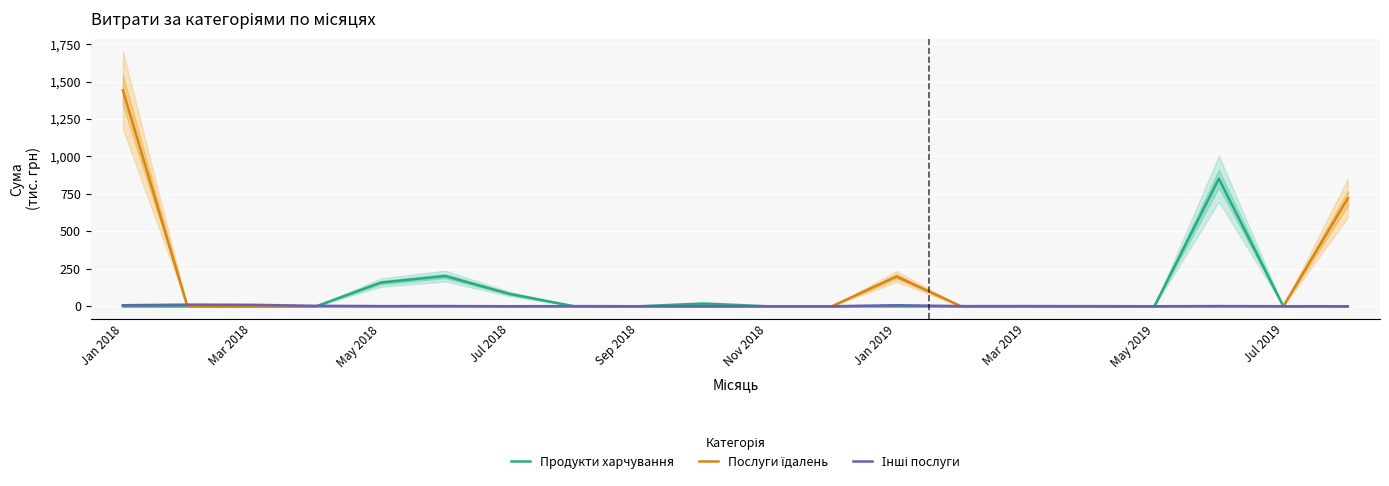

The value of Продукти харчування at May 2018 is 270.8. True or false?

False